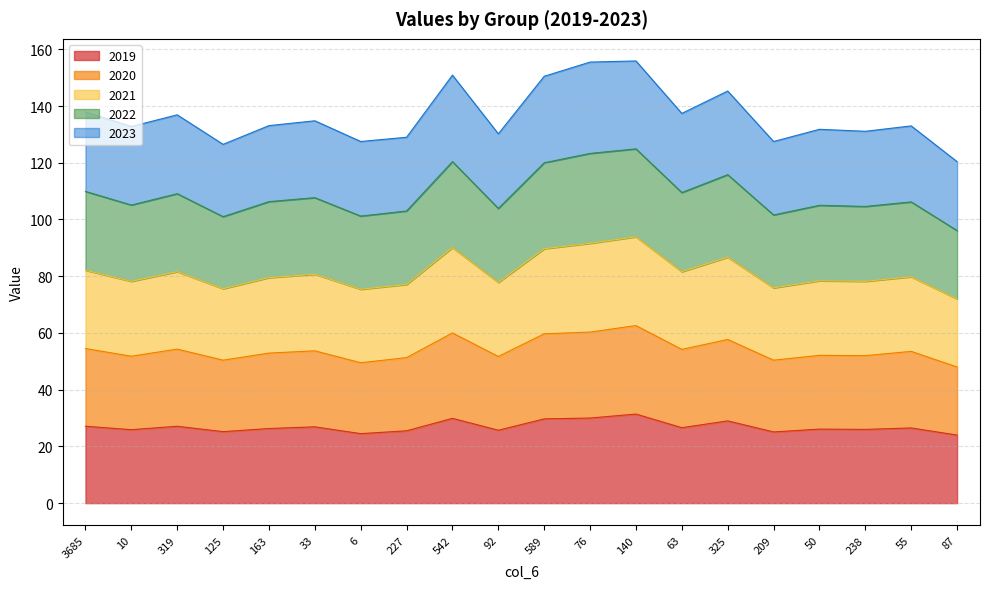

Is the value of 2021 at 319 greater than the value of 2019 at 319?

Yes